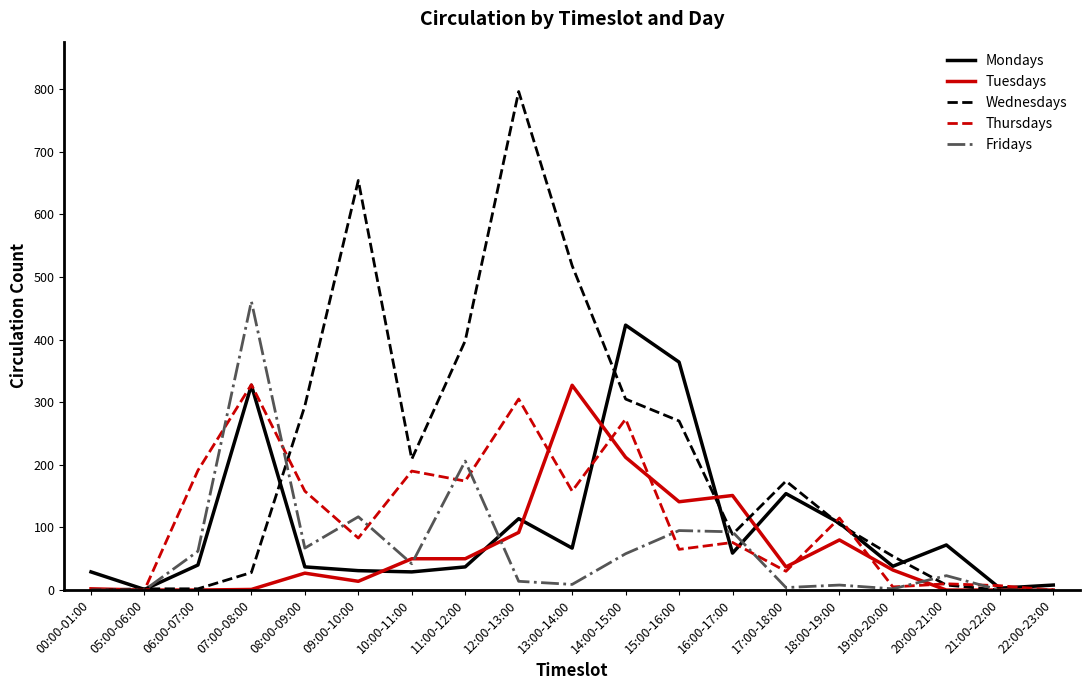

Which category has the highest value in the Thursdays series?

07:00-08:00